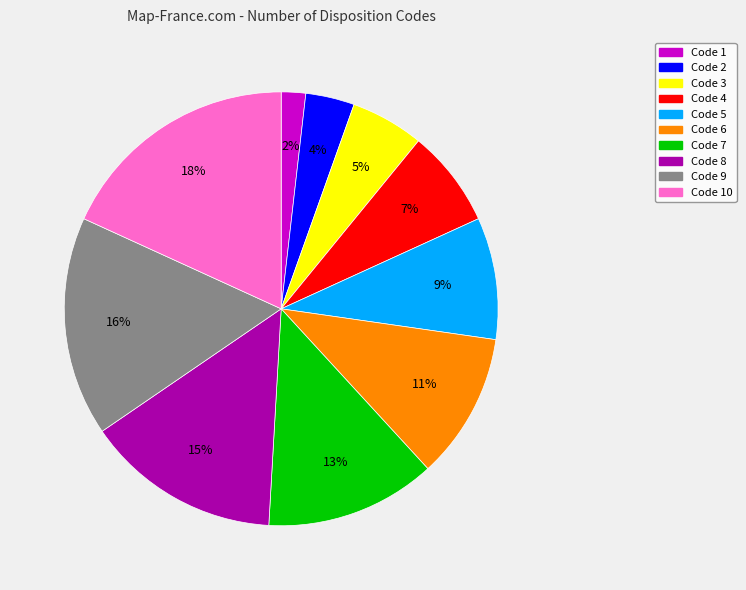

Count the number of slices in the pie.

10